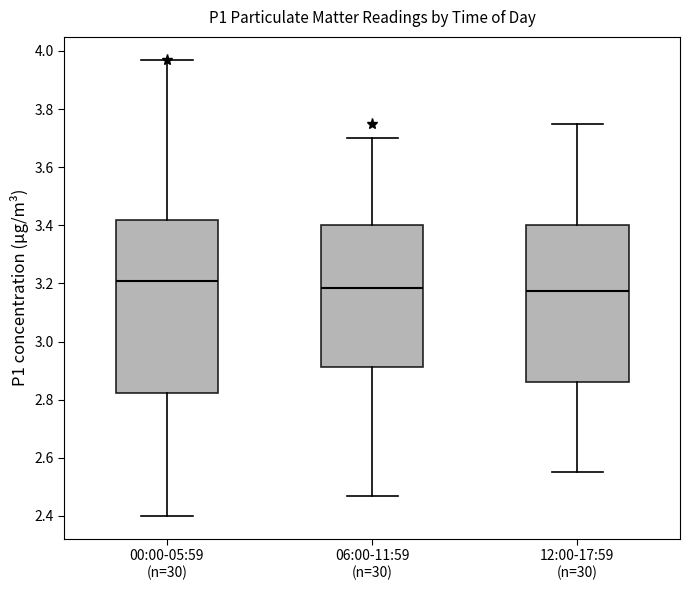

Reading left to right, read every box against the y-axis: the position of its median line, the range the box covers, and the ends of its whiskers. The values are not printed on the chart, so give them approximately, as read against the axis.

00:00-05:59 (n=30): median 3.22, box 2.82 to 3.42, whiskers 2.40 to 3.98
06:00-11:59 (n=30): median 3.18, box 2.92 to 3.40, whiskers 2.48 to 3.70
12:00-17:59 (n=30): median 3.18, box 2.86 to 3.40, whiskers 2.56 to 3.76